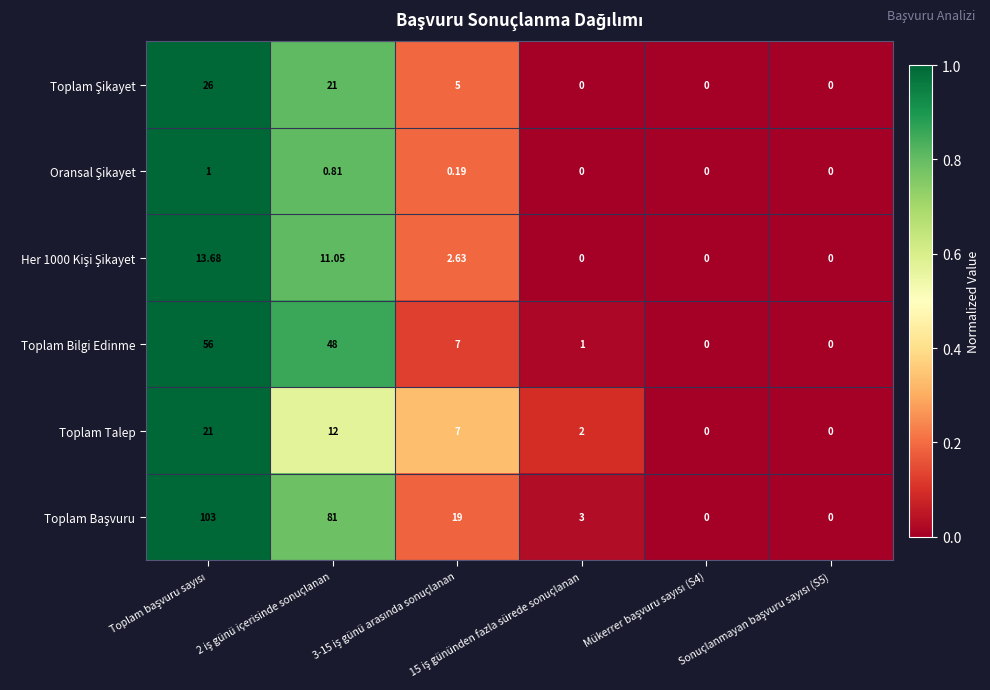

How many data points does each series have?

6